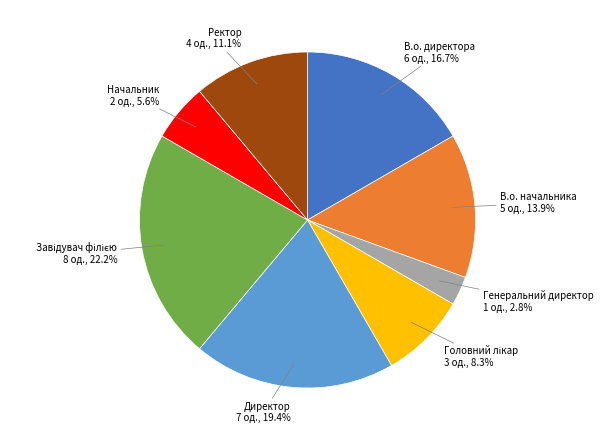

To the nearest percent, what is the combined percentage of Генеральний директор and Директор?

22%